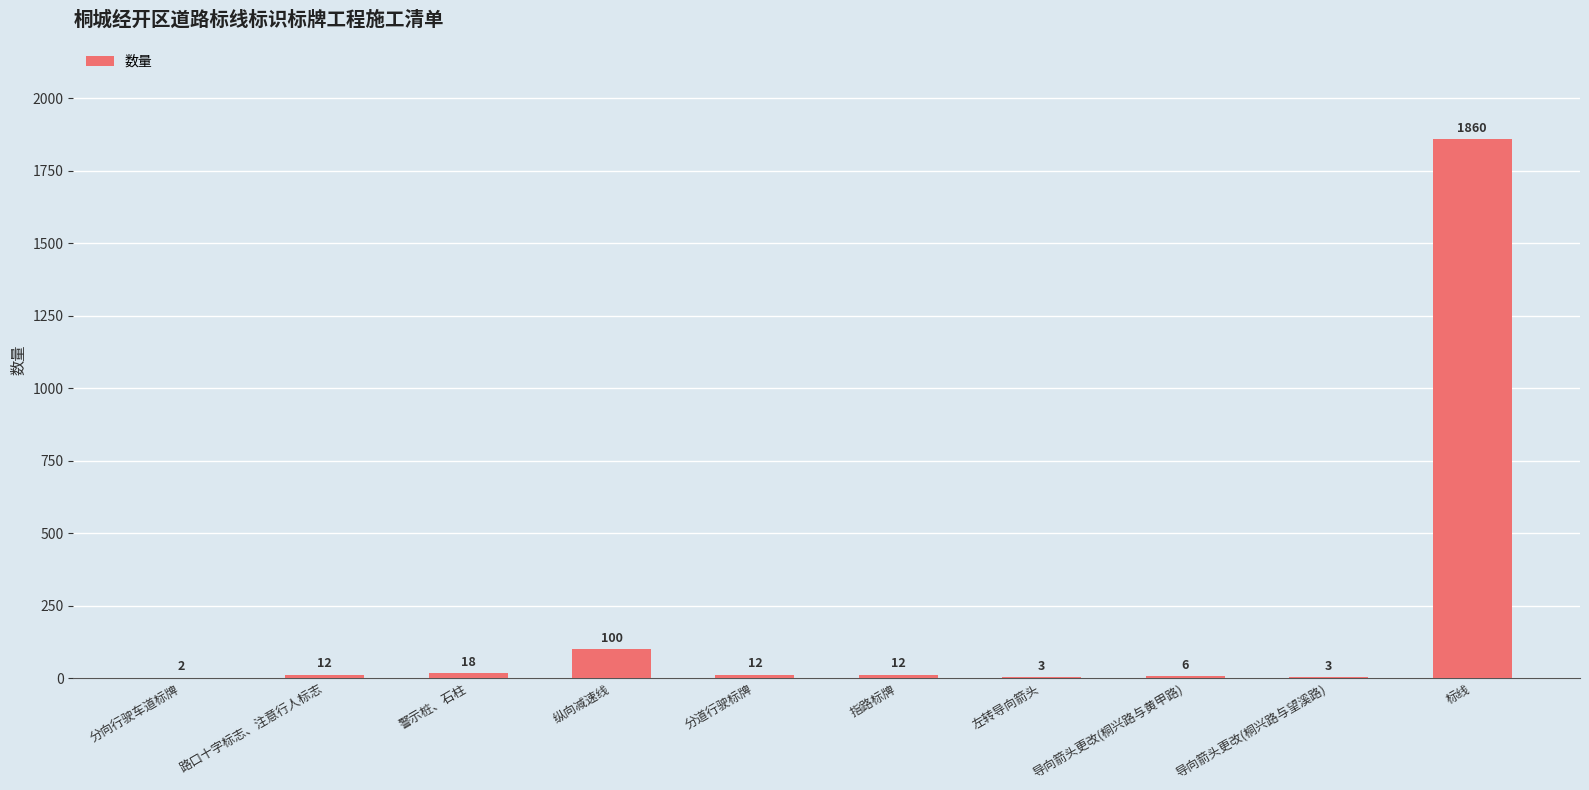

What is the sum of all values?

2028